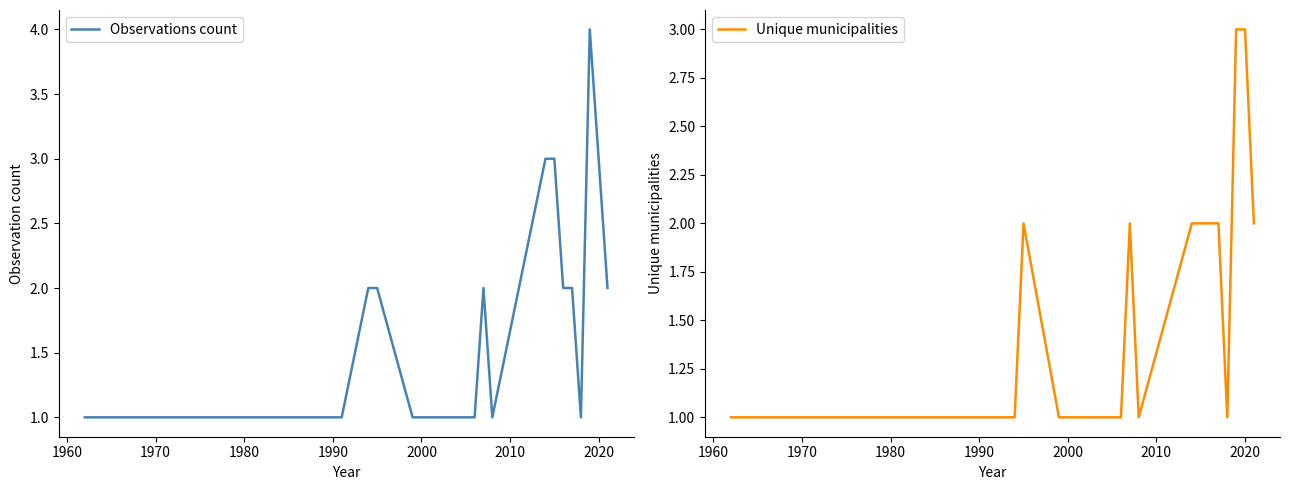

What is the difference between the maximum and minimum values in the Unique municipalities series?

2